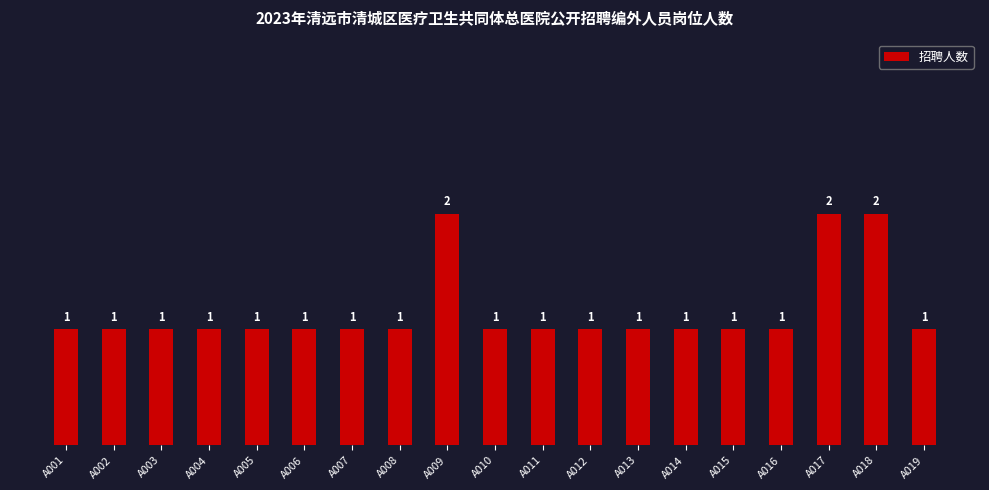

What is the minimum value shown in the chart?

1